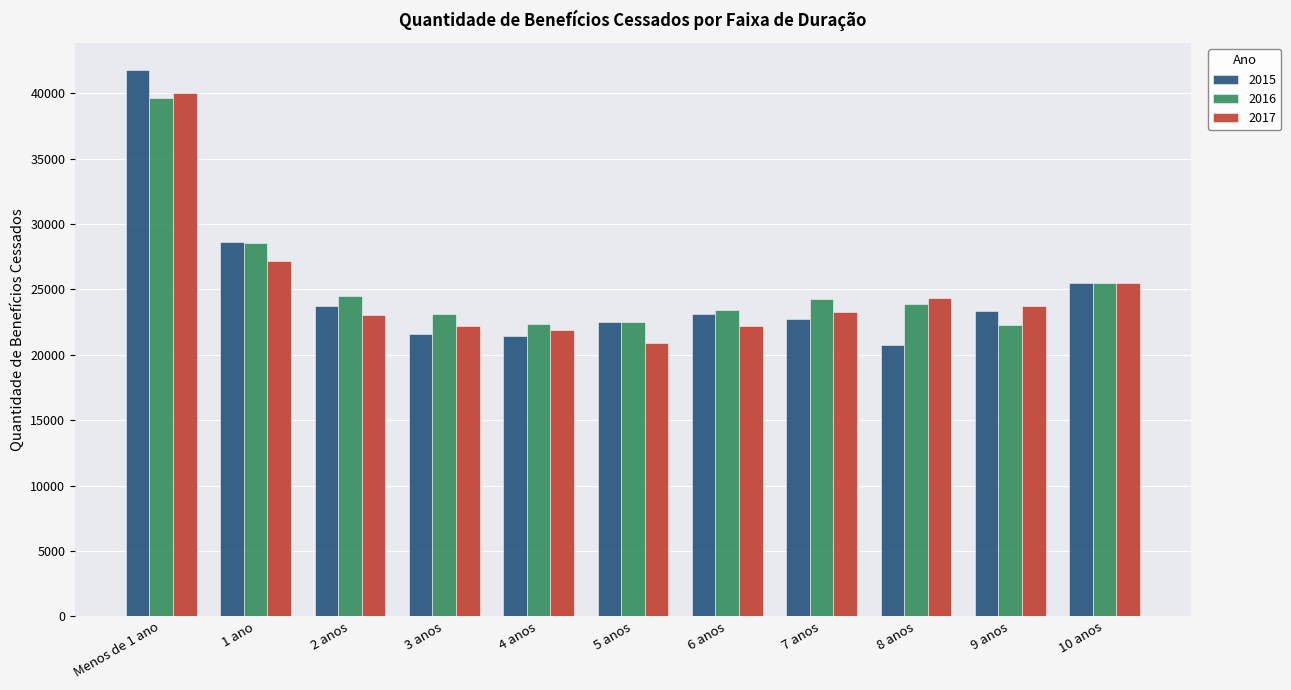

What is the sum of all 2016 values?

280033